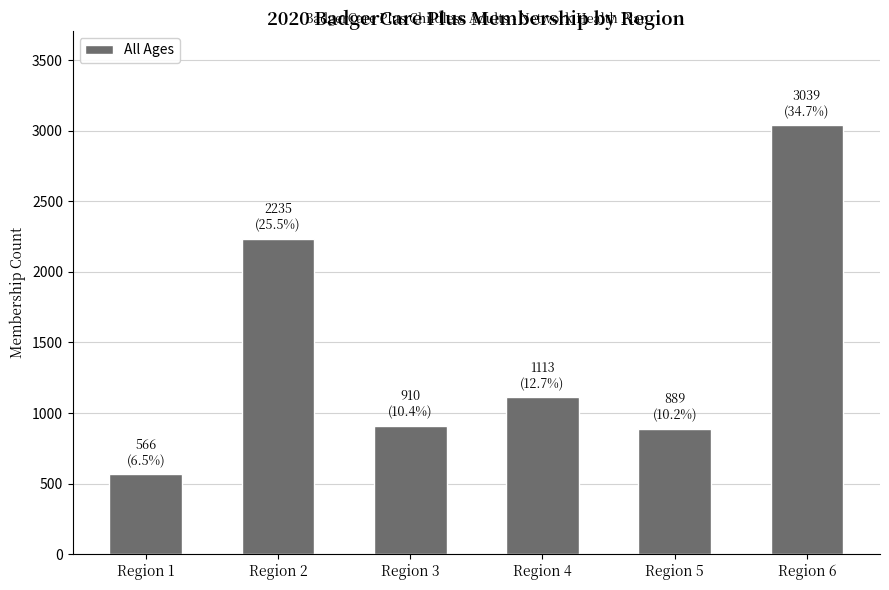

At which category does the chart reach its peak across all series?

Region 6